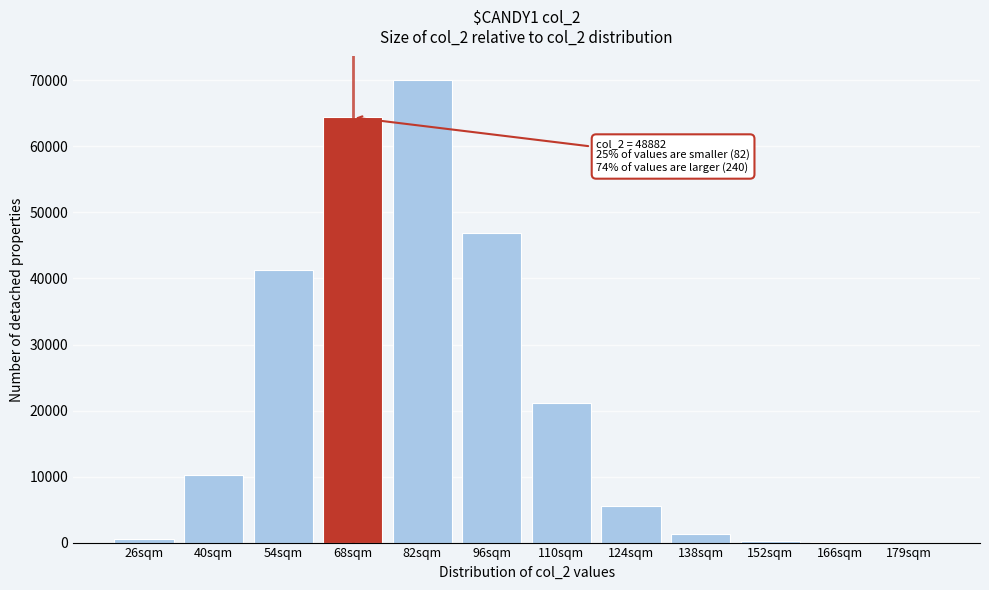

Where is the data nearest to the value 35058?

54sqm